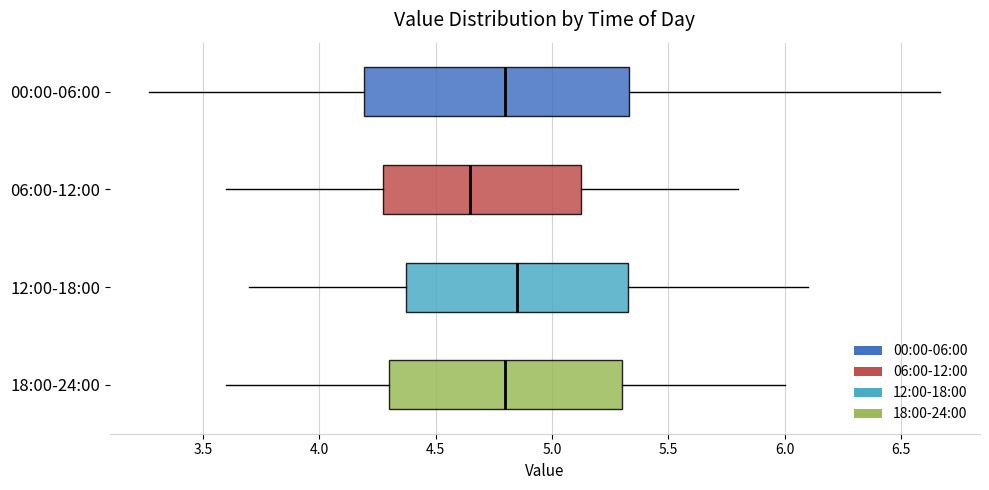

Comparing the boxes themselves (not the whiskers), which one is the widest?

00:00-06:00